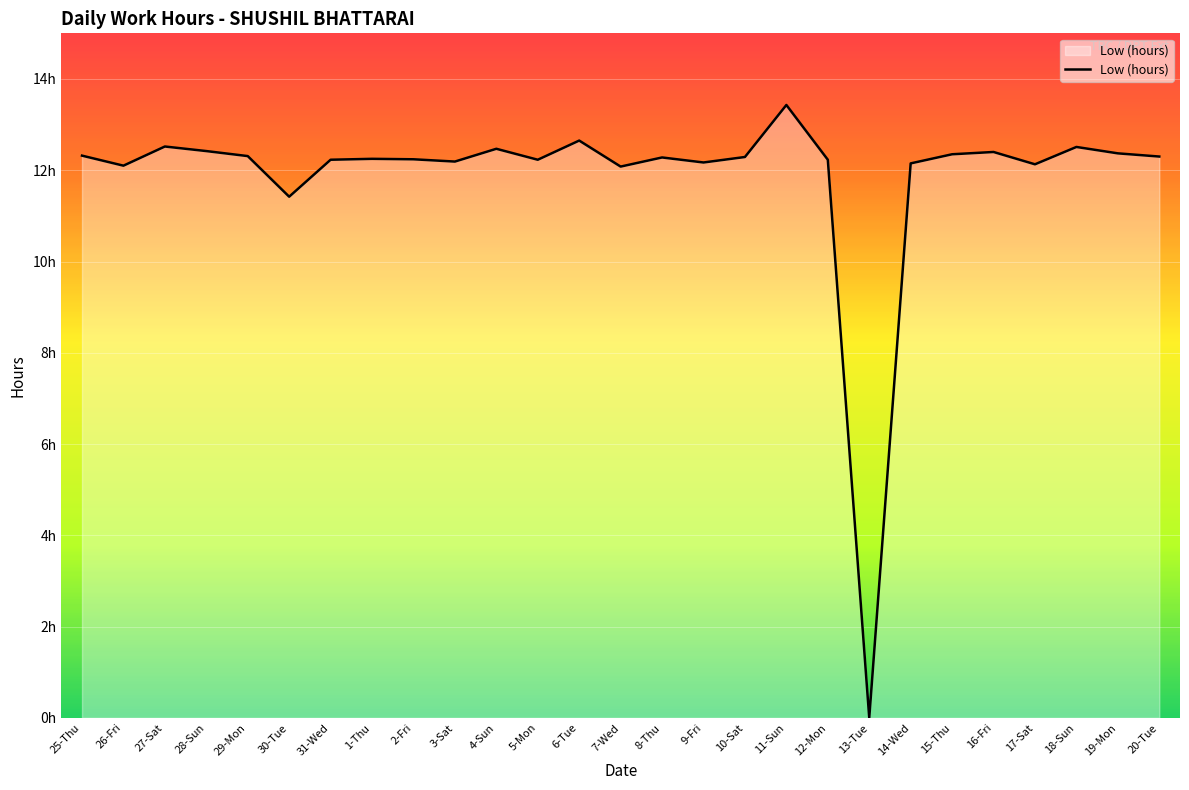

True or false: the data shows 12.4 at 19-Mon.

True